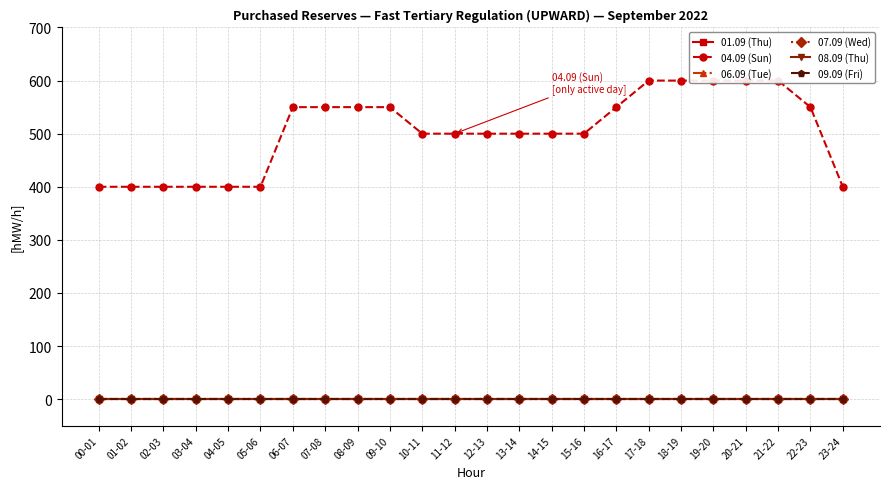

True or false: 09.09 (Fri) has more than 1 points higher than both neighbors.

False